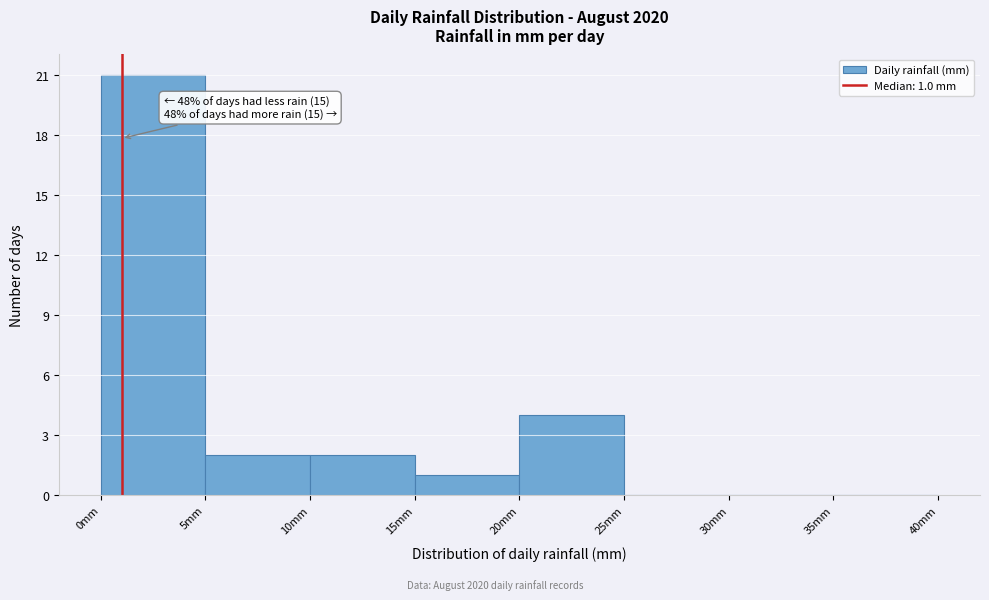

Which range on the x-axis has the tallest bar?

0 to 5